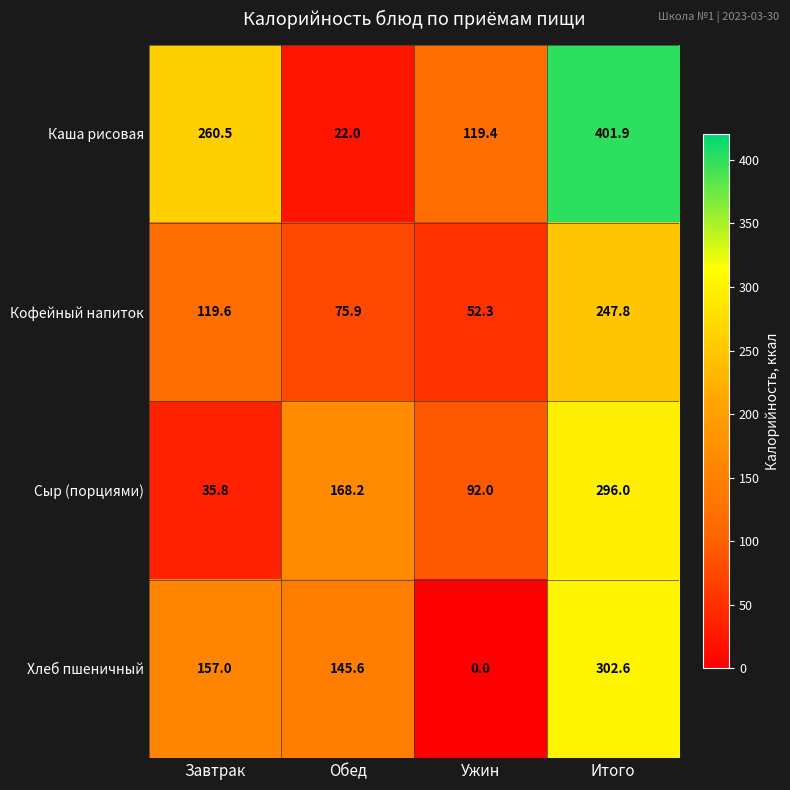

Which series has the largest range (max minus min)?

Каша рисовая